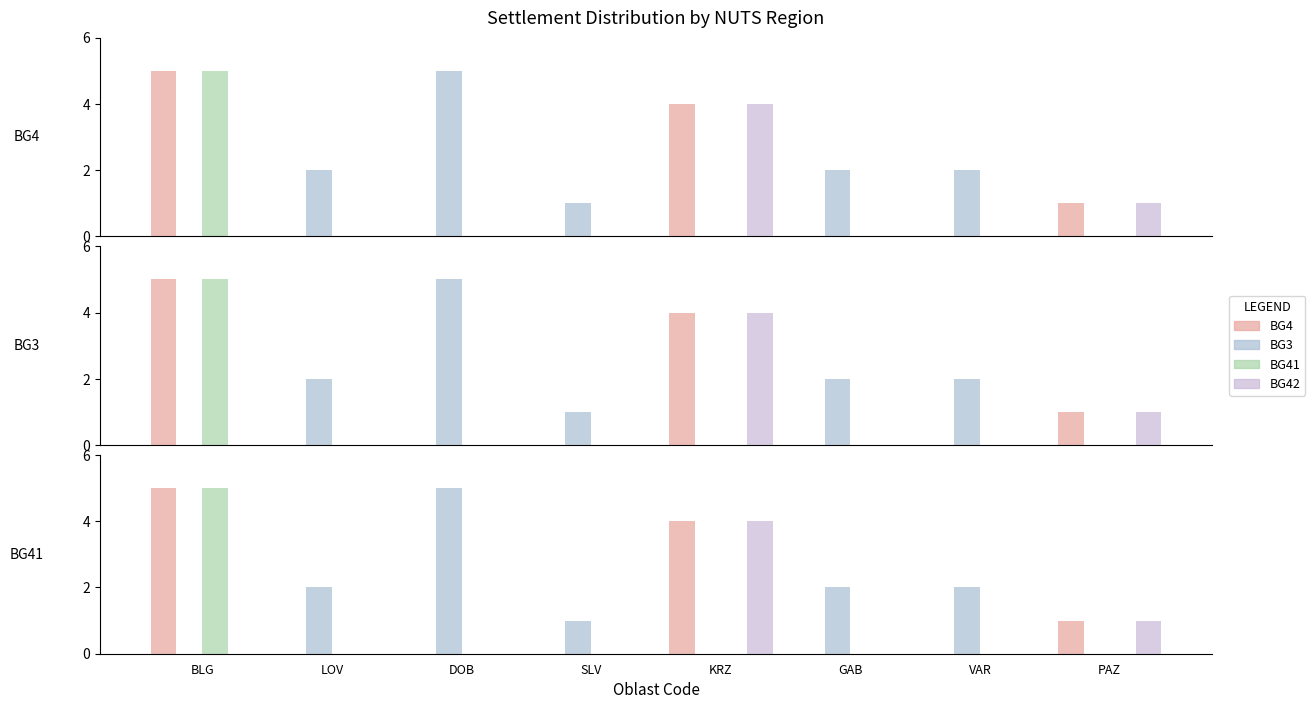

Which series has the largest range (max minus min)?

BG4